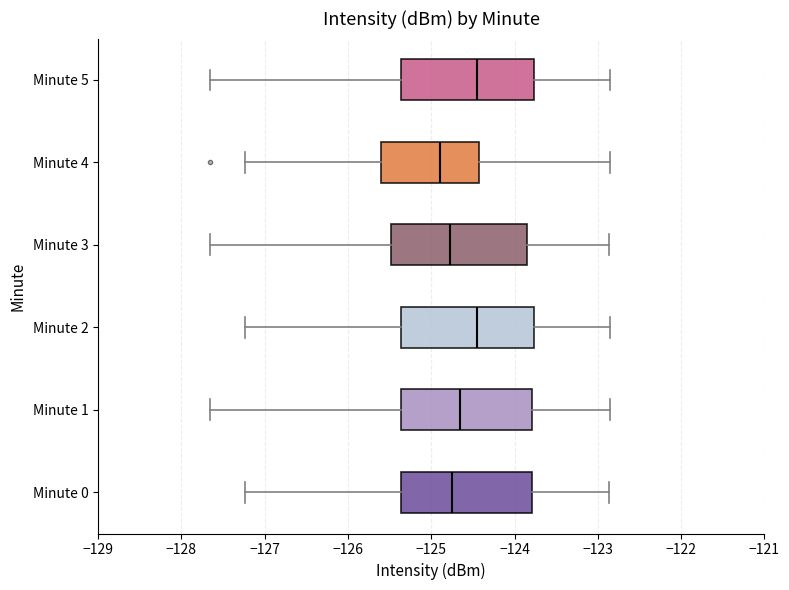

Where does the right whisker of the box for Minute 1 end on the x-axis? The values are not printed on the chart, so give them approximately, as read against the axis.

-122.9